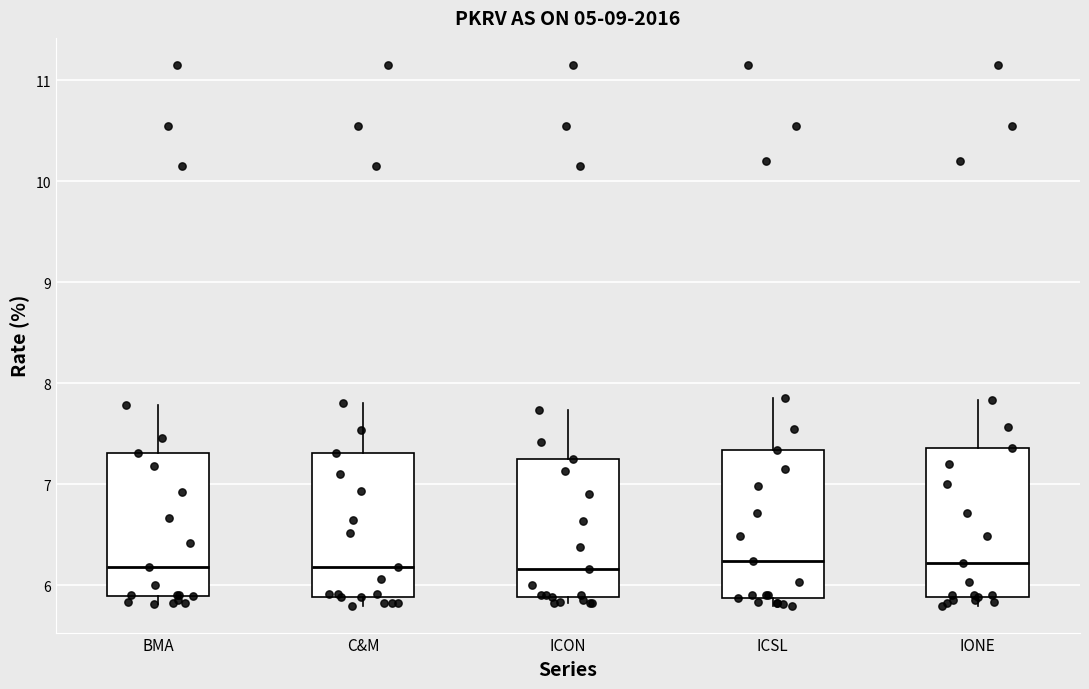

Reading left to right, read every box against the y-axis: the position of its median line, the range the box covers, and the ends of its whiskers. The values are not printed on the chart, so give them approximately, as read against the axis.

BMA: median 6.2, box 5.9 to 7.3, whiskers 5.8 to 7.8
C&M: median 6.2, box 5.9 to 7.3, whiskers 5.8 to 7.8
ICON: median 6.2, box 5.9 to 7.3, whiskers 5.8 to 7.7
ICSL: median 6.2, box 5.9 to 7.3, whiskers 5.8 to 7.9
IONE: median 6.2, box 5.9 to 7.4, whiskers 5.8 to 7.8